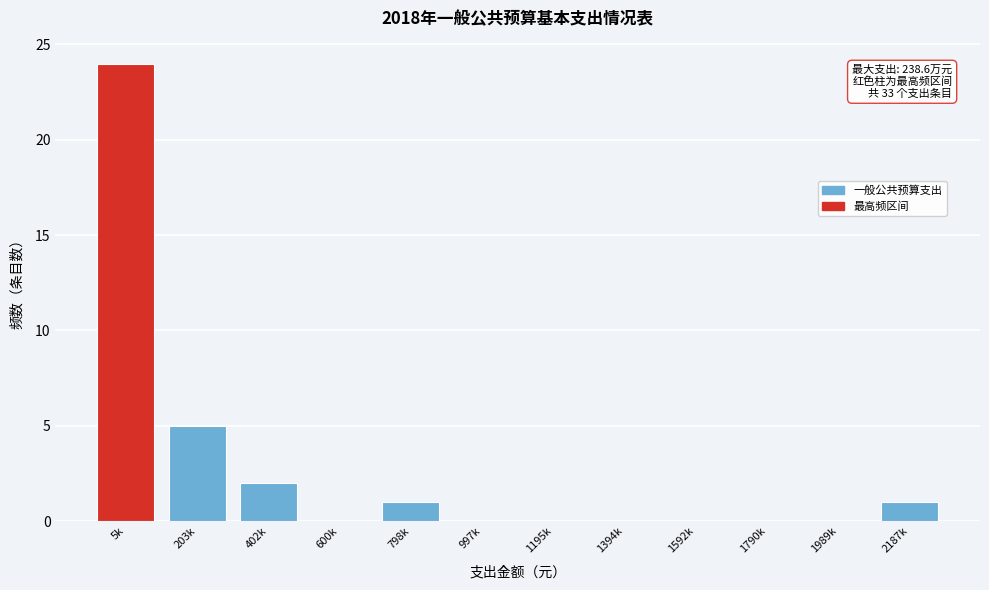

Reading left to right, list all the values displayed in this chart.

5k=24	203k=5	402k=2	600k=0	798k=1	997k=0	1195k=0	1394k=0	1592k=0	1790k=0	1989k=0	2187k=1